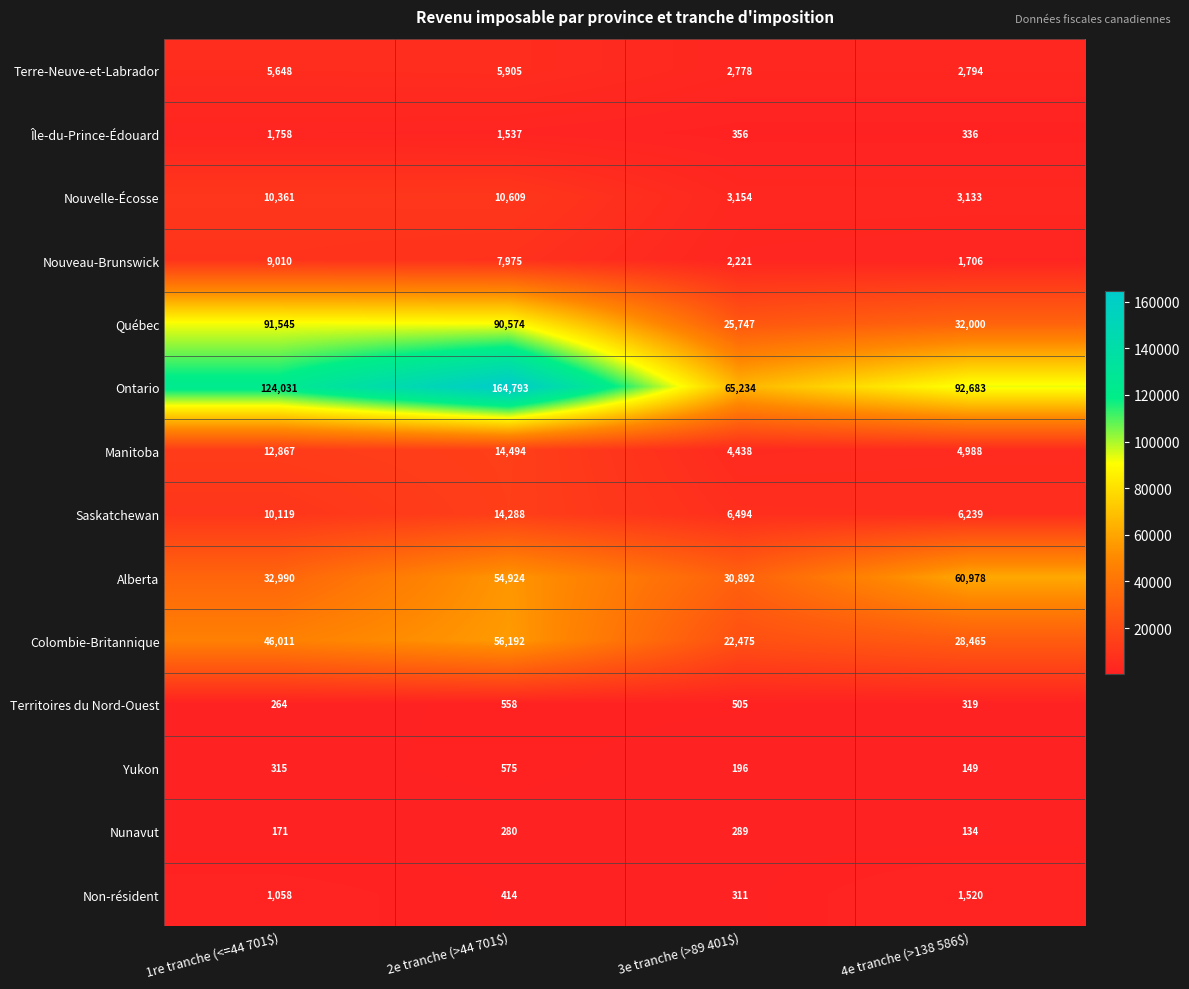

Is it true that Yukon equals 315 at 1re tranche (<=44 701$)?

True